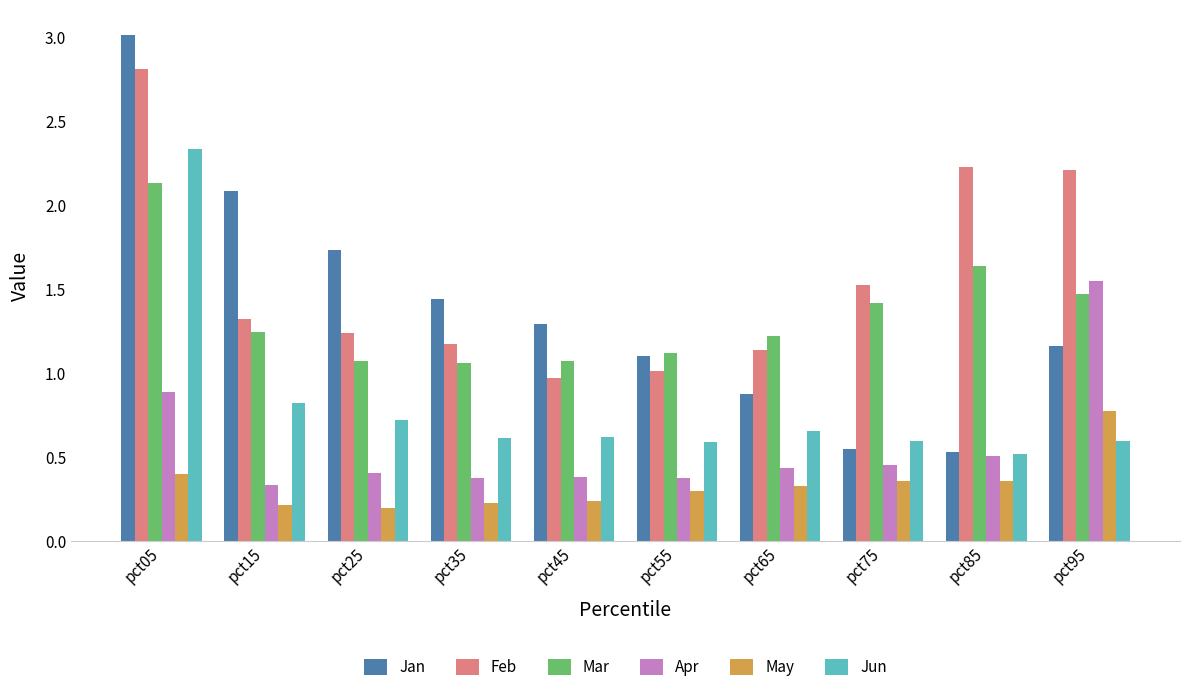

The May series shows 0.1 at pct55. True or false?

False